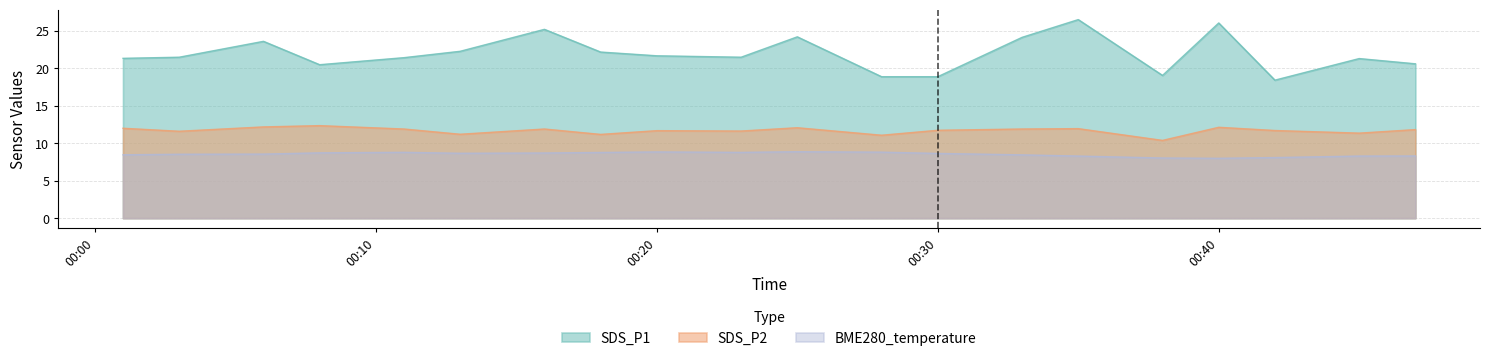

At which category is the sum across all series the highest?

2022/11/16 00:35